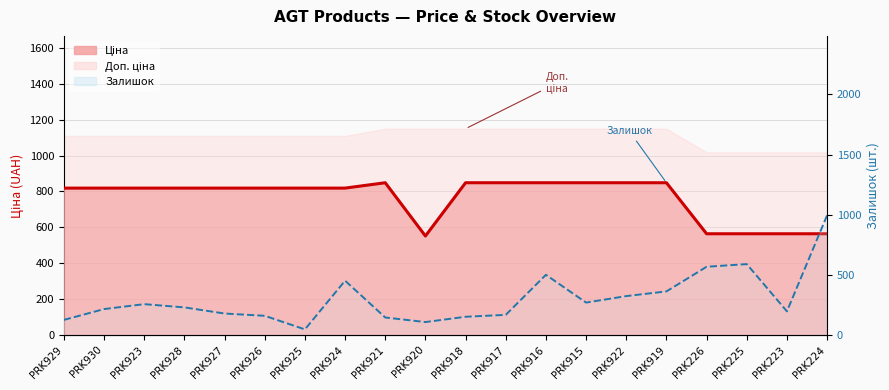

Which series has the widest spread of values?

Залишок